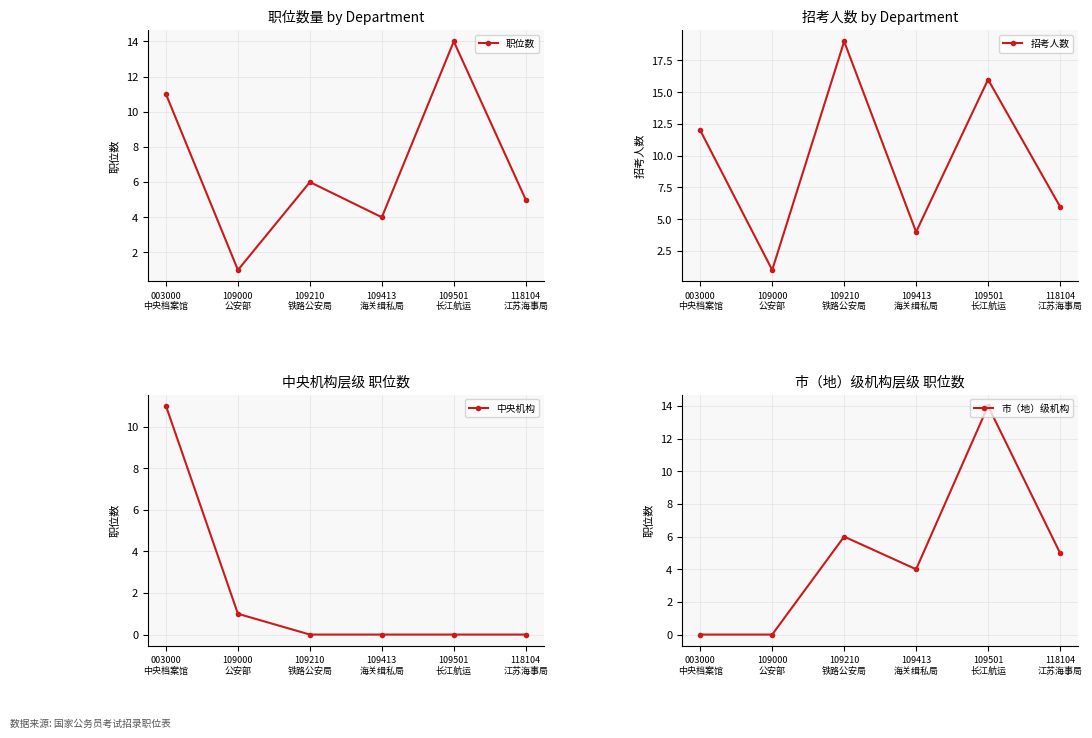

True or false: 市（地）级机构 has a value of 0 at 003000
中央档案馆.

True